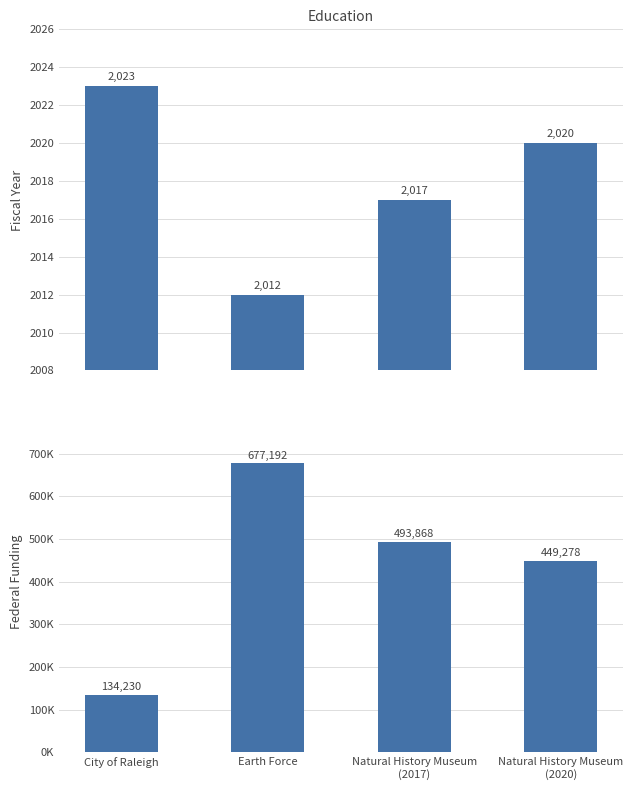

Which has a higher value, City of Raleigh or Earth Force?

City of Raleigh